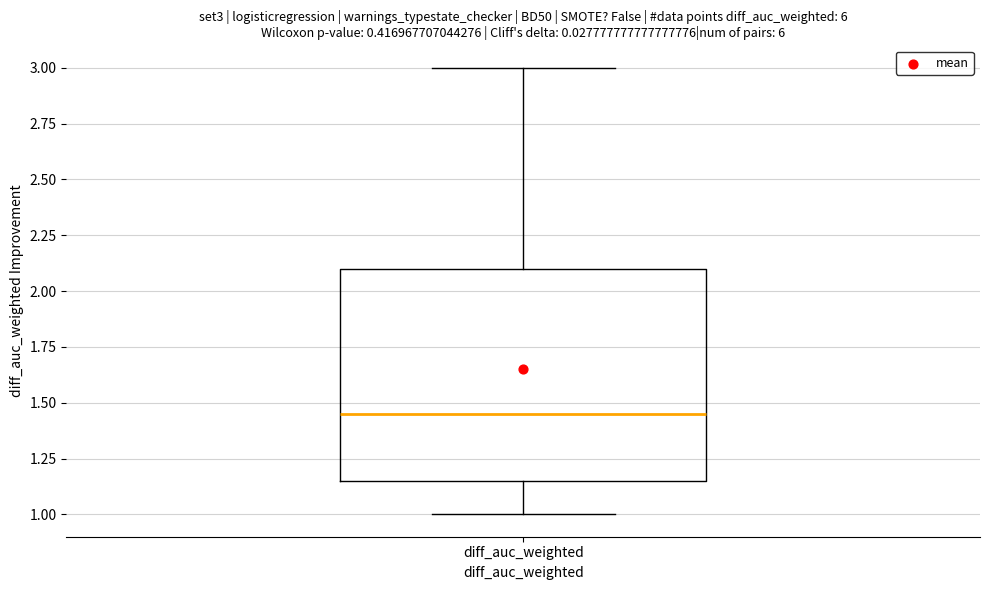

Transcribe this box plot: give where the median line is, the range the box spans, and where the two whiskers end, as read against the y-axis. The values are not printed on the chart, so give them approximately, as read against the axis.

median 1.45, box 1.15 to 2.10, whiskers 1.00 to 3.00